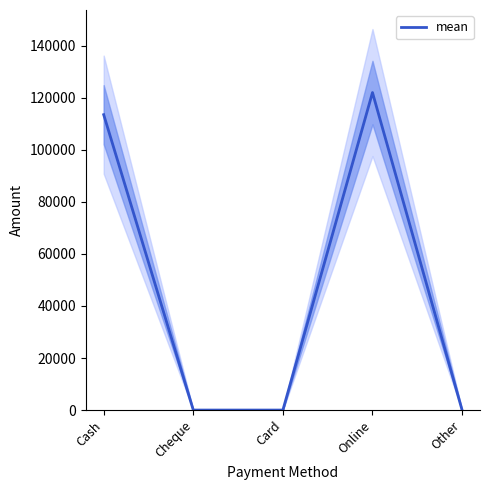

True or false: the data shows 37696 at Card.

False